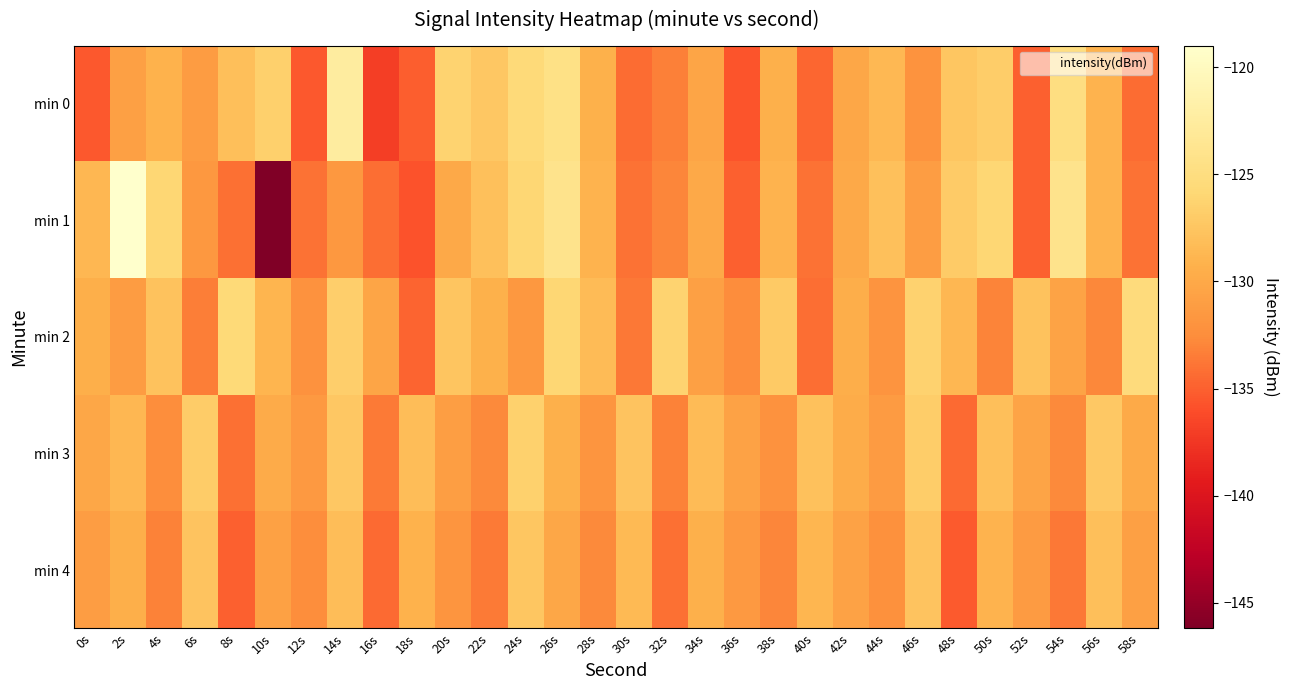

Between 44s and 42s, which is larger?

44s